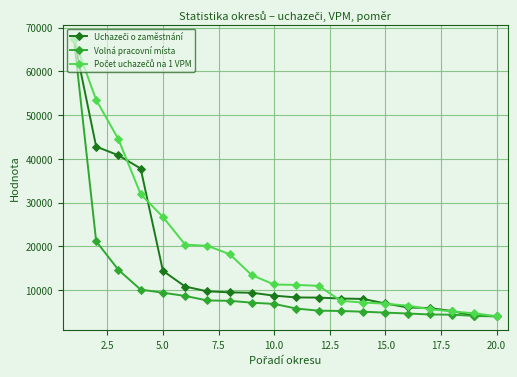

At how many categories does at least one series exceed 25598?

5